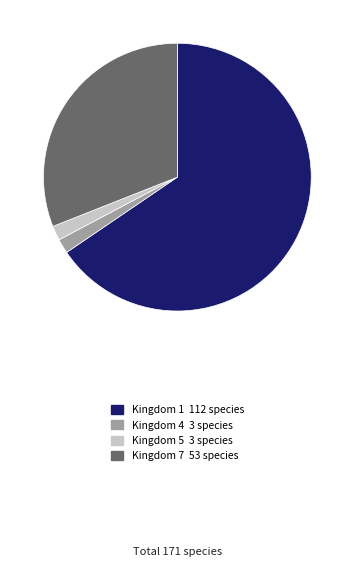

Is there any slice that represents more than half of the pie?

Yes